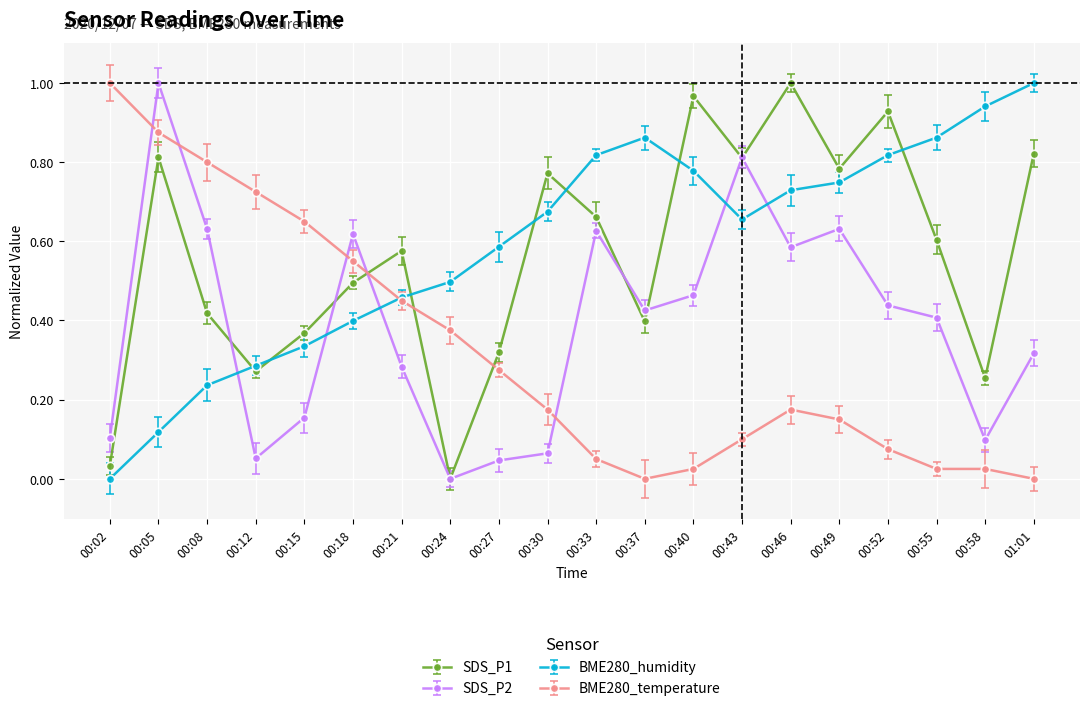

Which series ends up on top after the final intersection of BME280_humidity and SDS_P2?

BME280_humidity